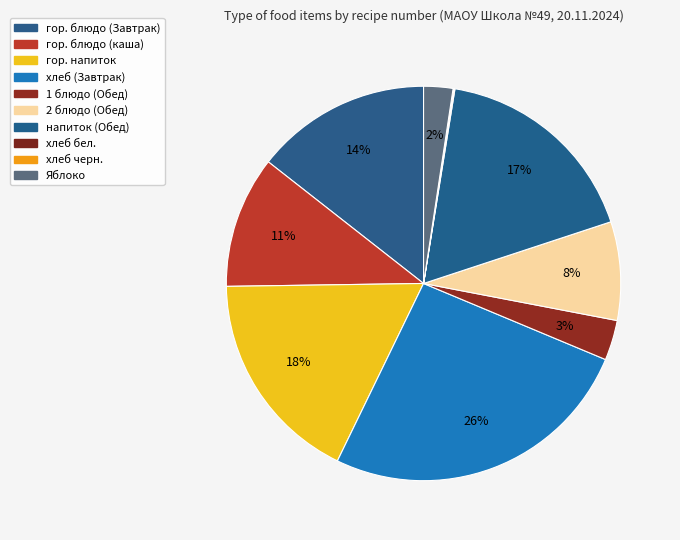

To the nearest percent, what is the average slice percentage?

10%